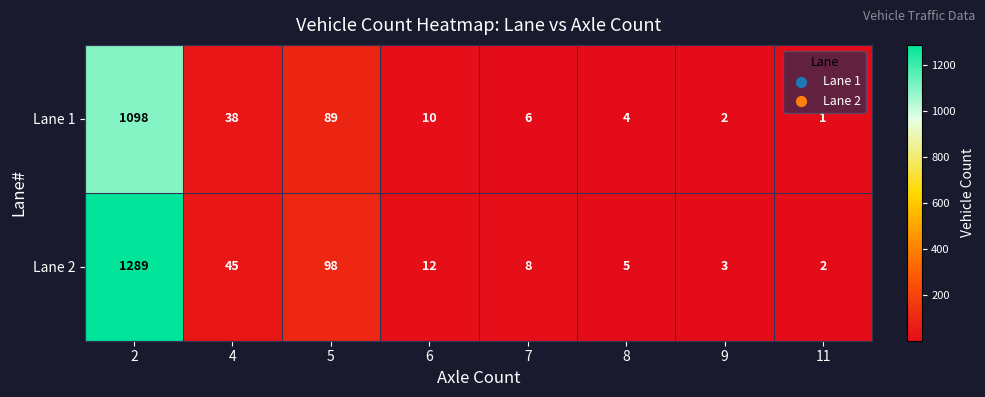

What is the average value of the Lane 1 series?

156